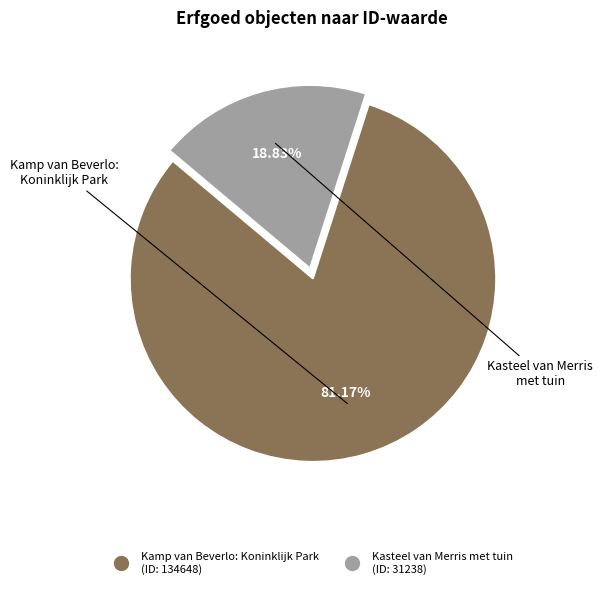

Count the number of slices in the pie.

2